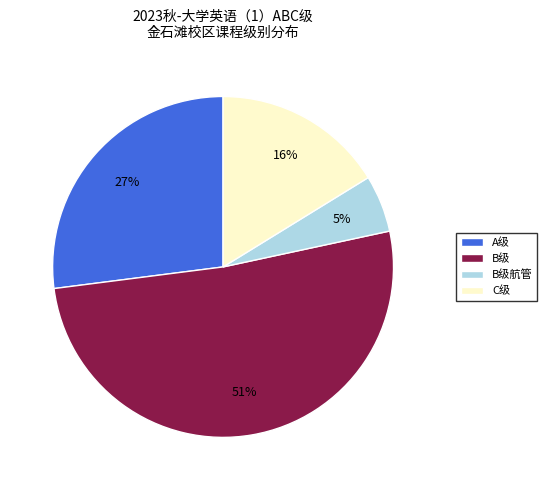

Is there a majority slice in this chart?

Yes